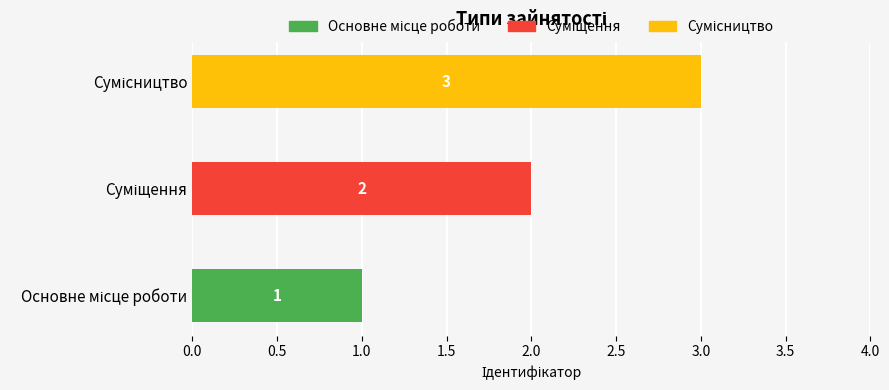

What is the maximum value shown in the chart?

3